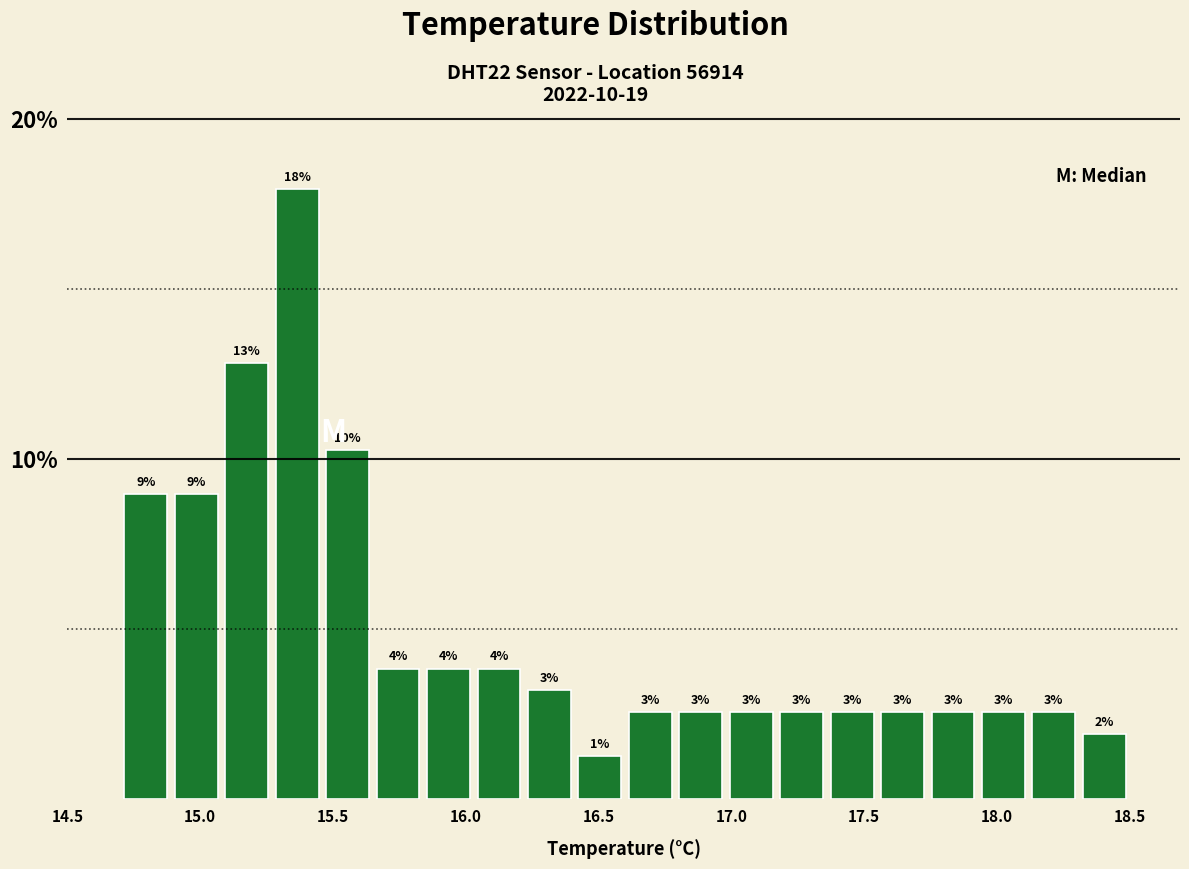

Read against the x-axis, roughly where is the centre of the tallest bar?

15.35